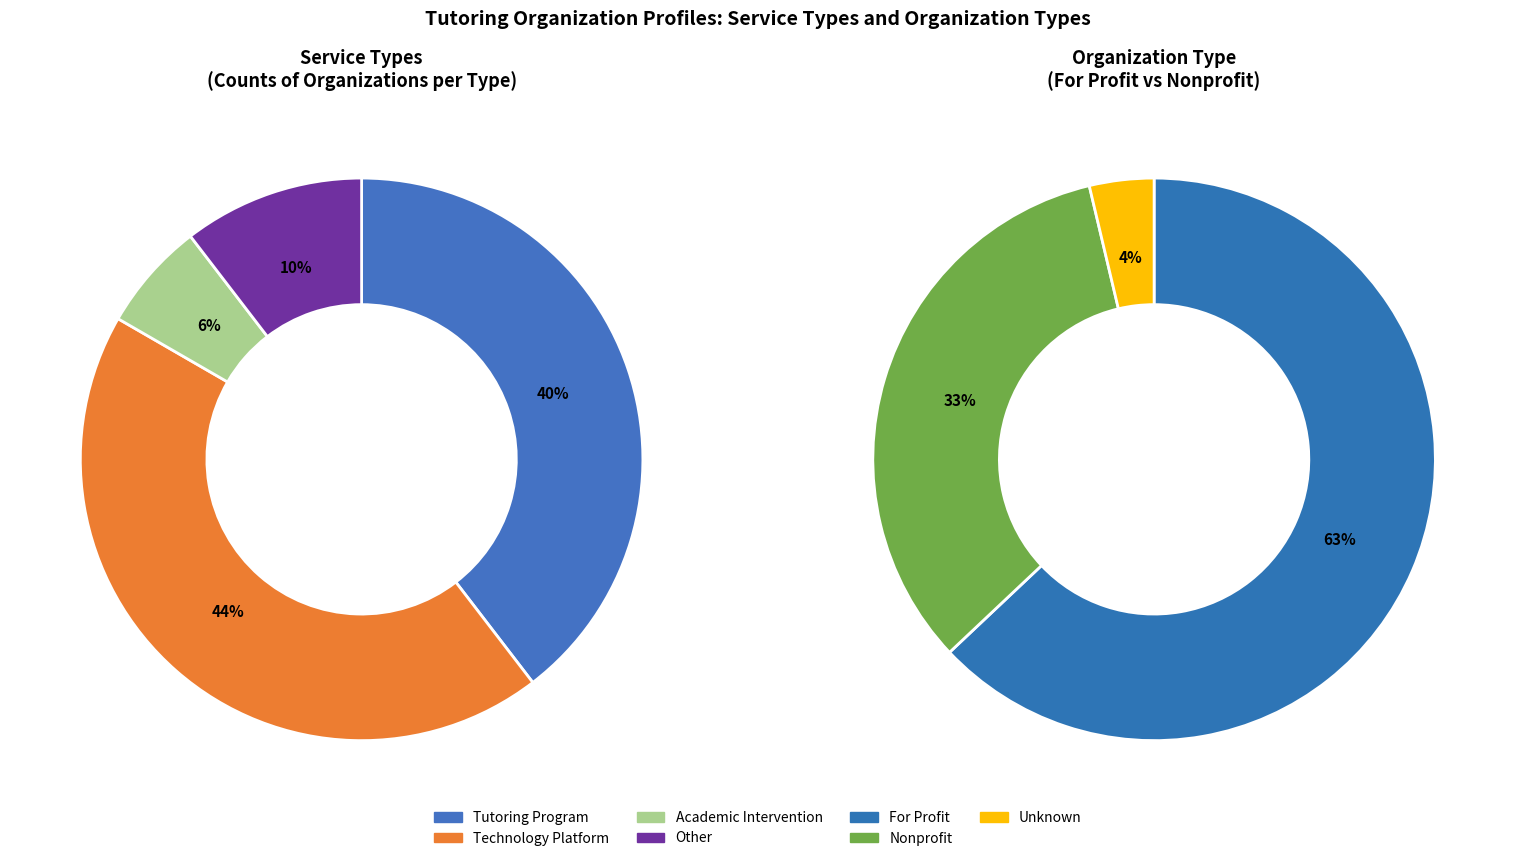

How many slices are in this pie chart?

4